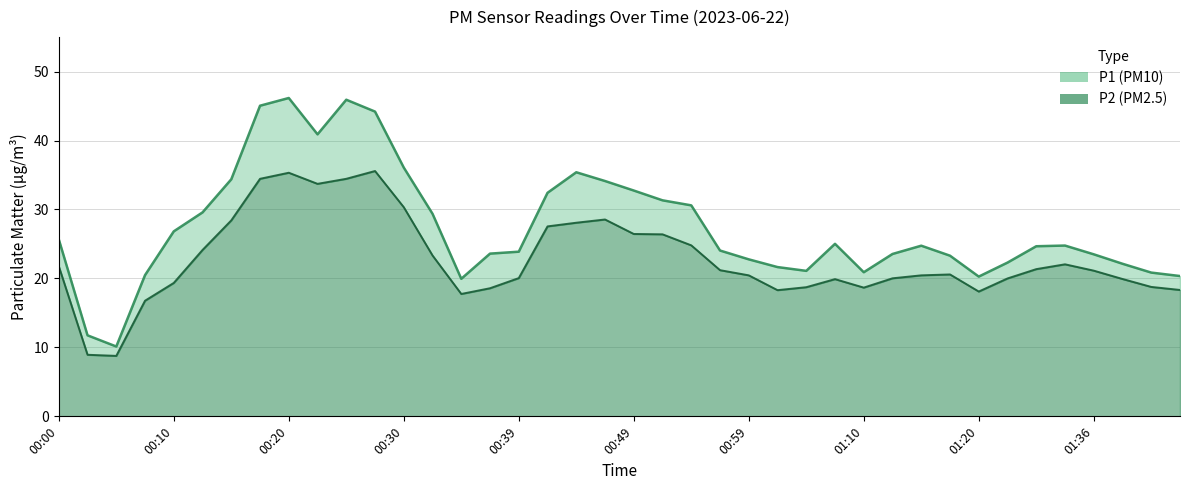

At which category is the sum across all series the highest?

00:20